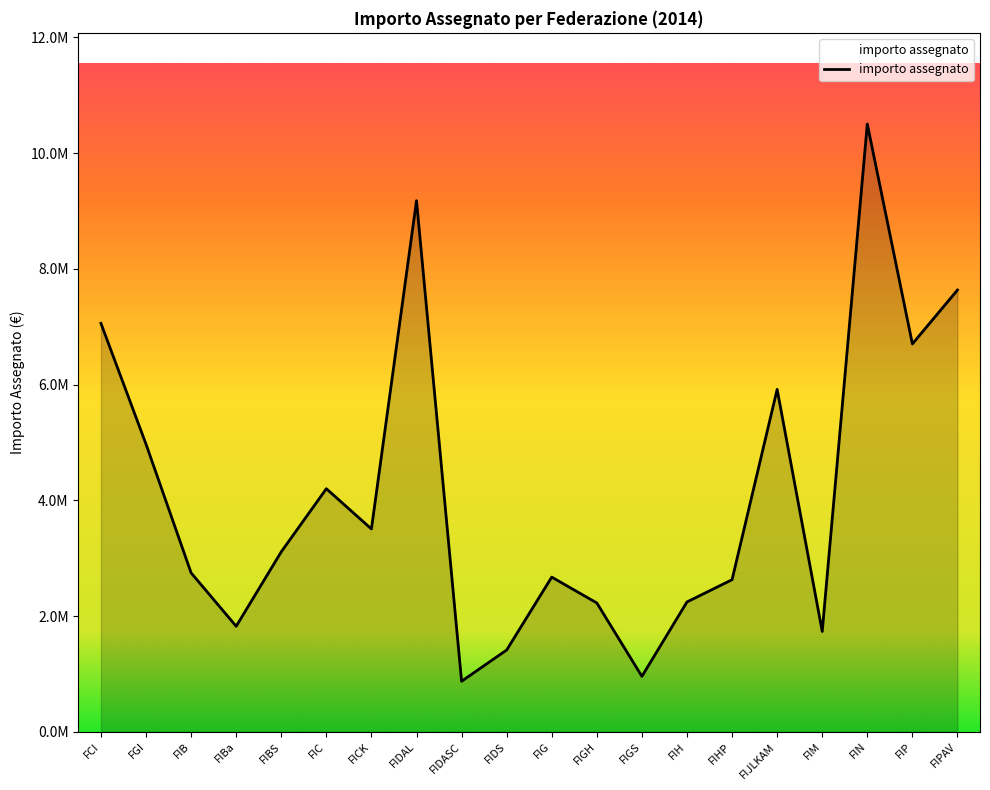

True or false: the data shows 5918519.9 at FIJLKAM.

True